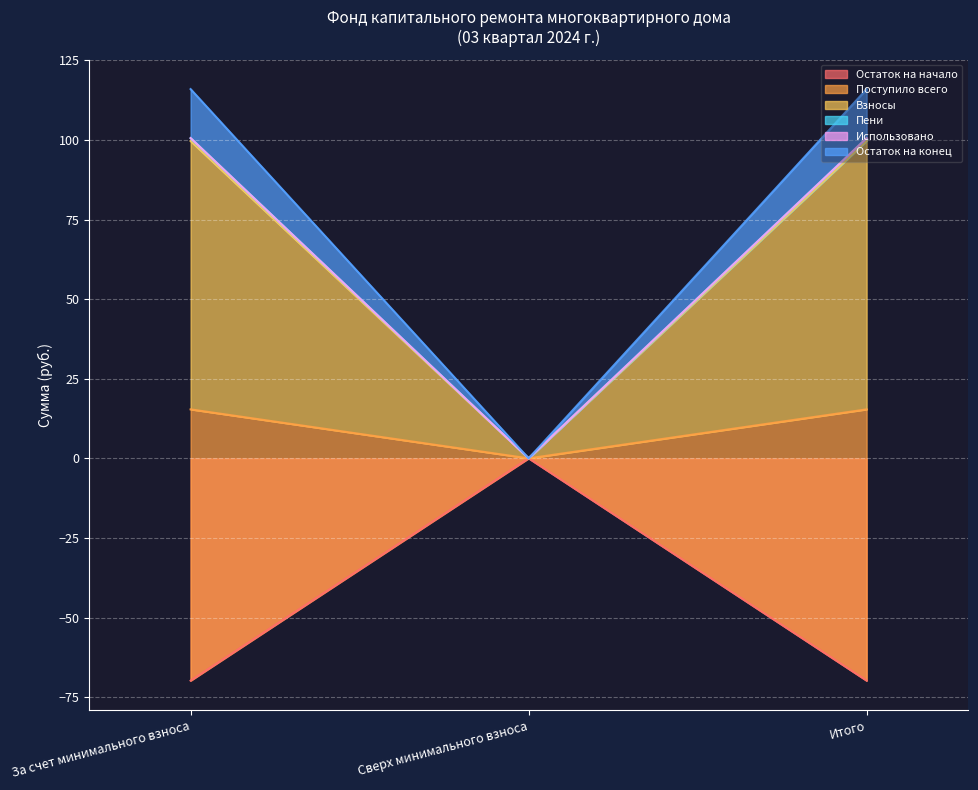

Which series changed the most between Сверх минимального взноса and Итого?

Пени